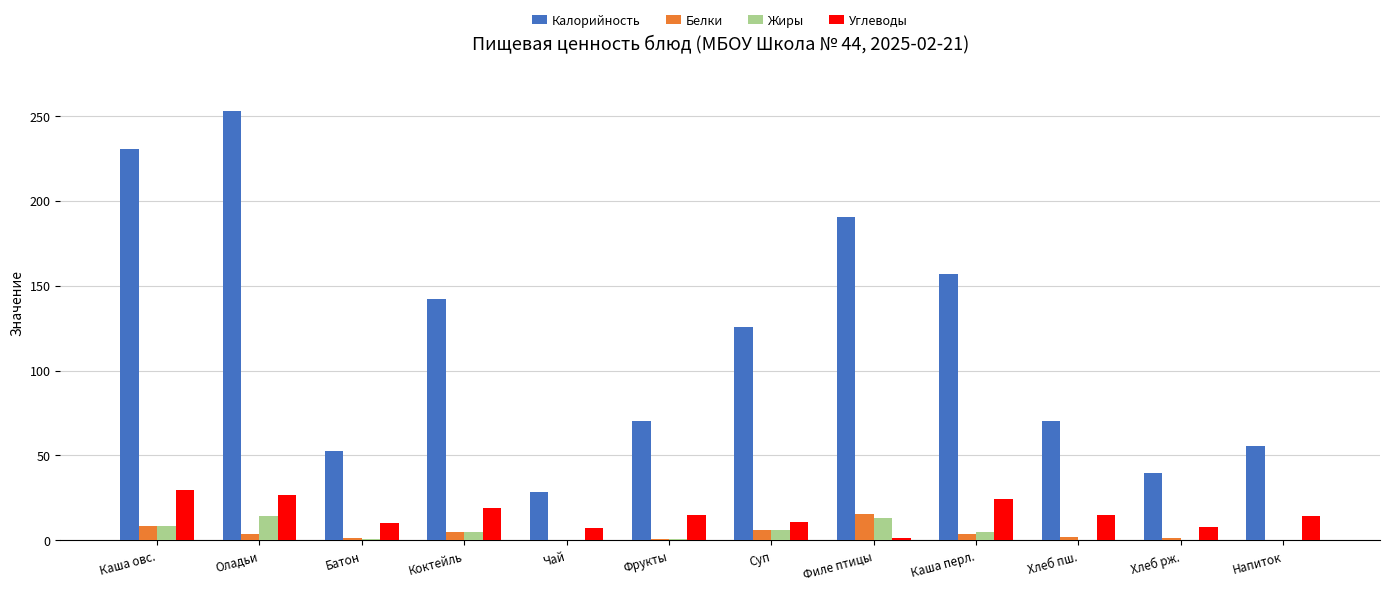

Does the chart contain stacked bars?

No